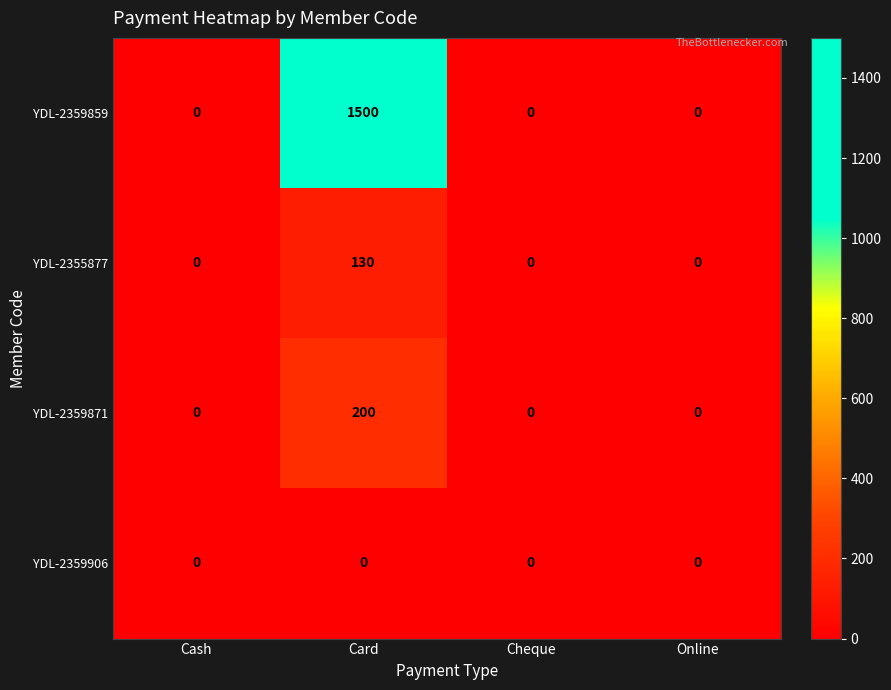

Rank the series by their maximum value, from lowest to highest.

YDL-2359906, YDL-2355877, YDL-2359871, YDL-2359859